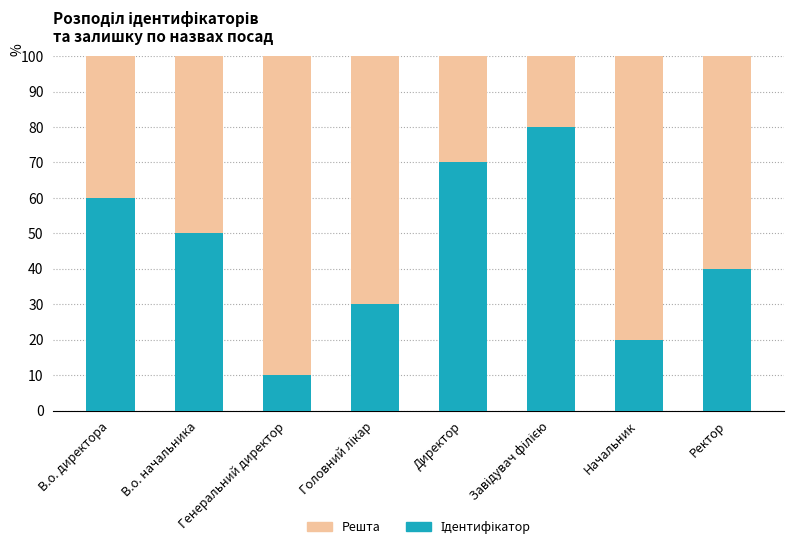

What is the total value across all series at В.о. начальника?

100